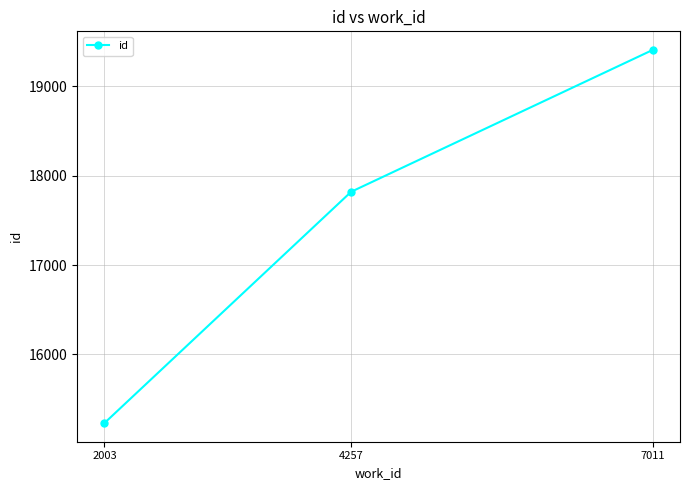

Reading left to right, transcribe all the data shown in this chart.

15232	17819	19405